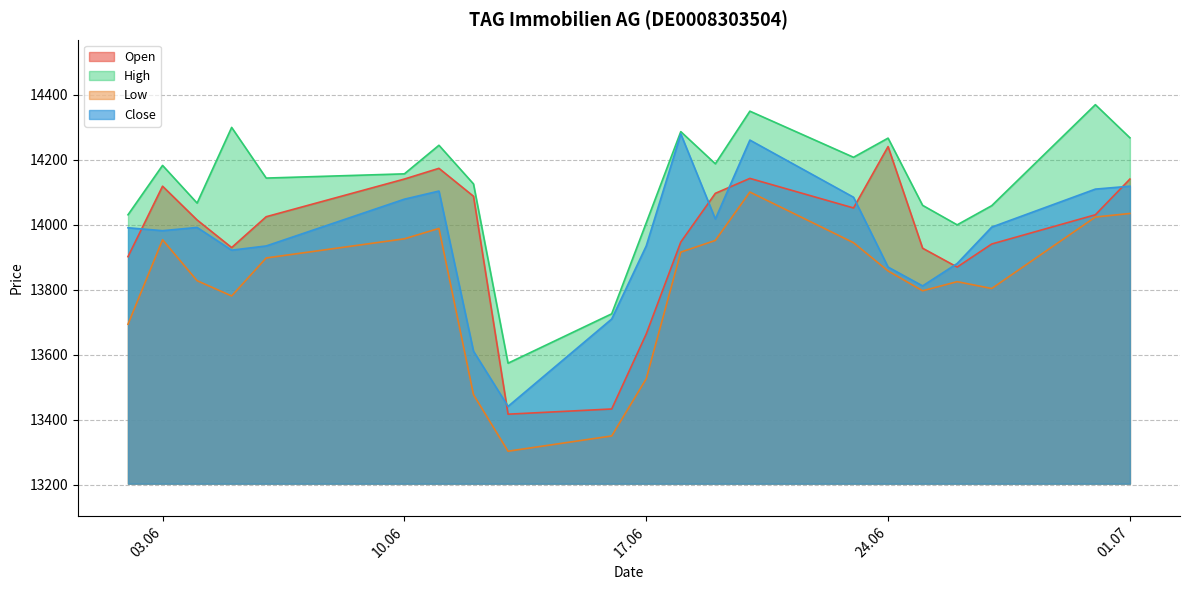

List the series in order of their peak value, highest first.

High, Close, Open, Low